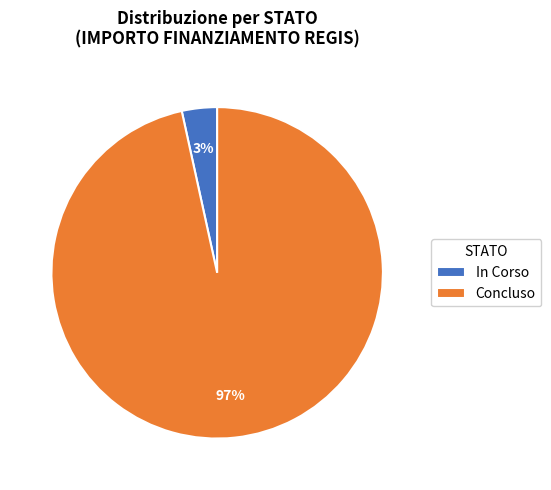

Does any single category account for the majority?

Yes